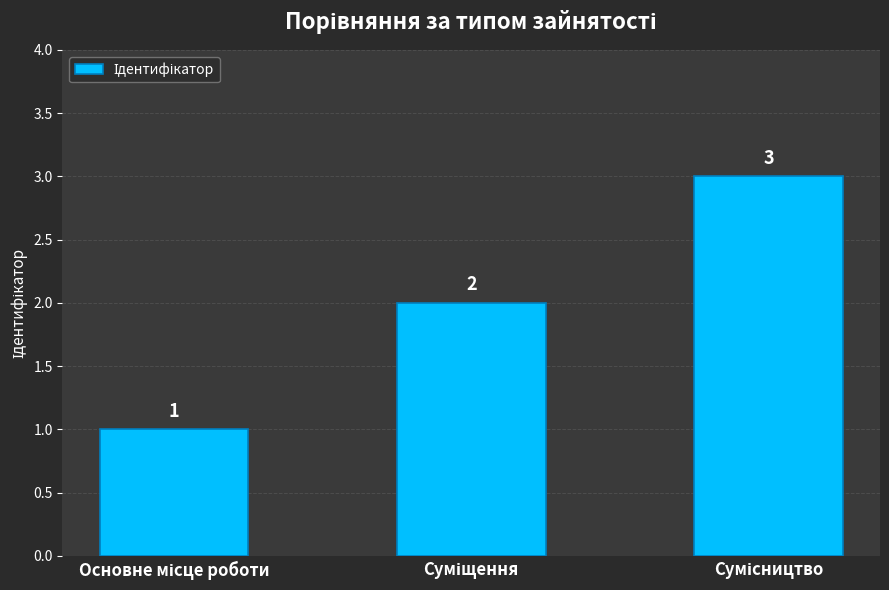

What is the greatest value displayed?

3